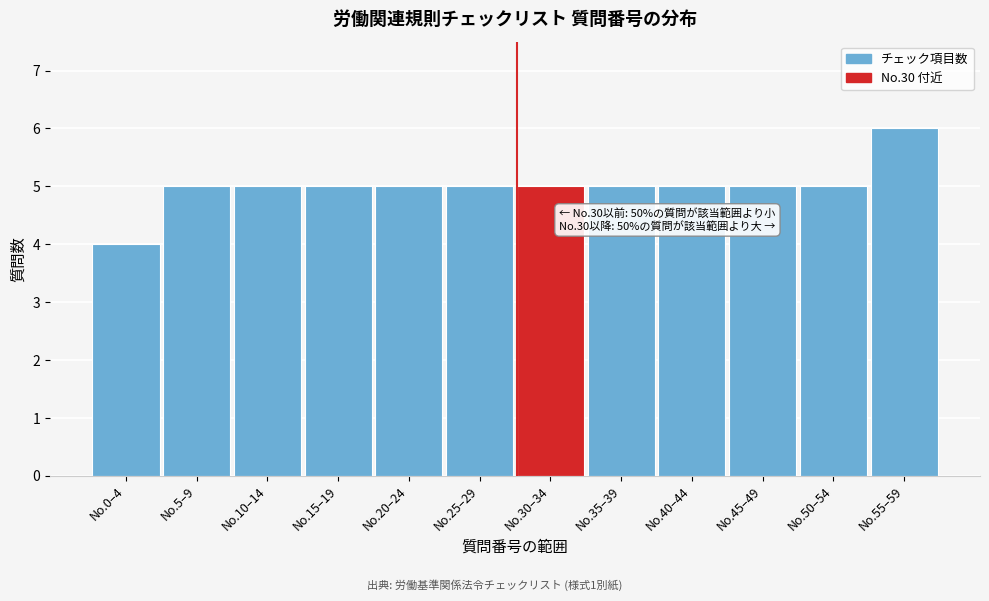

Reading right to left, list all the values displayed in this chart.

No.55–59=6	No.50–54=5	No.45–49=5	No.40–44=5	No.35–39=5	No.30–34=5	No.25–29=5	No.20–24=5	No.15–19=5	No.10–14=5	No.5–9=5	No.0–4=4